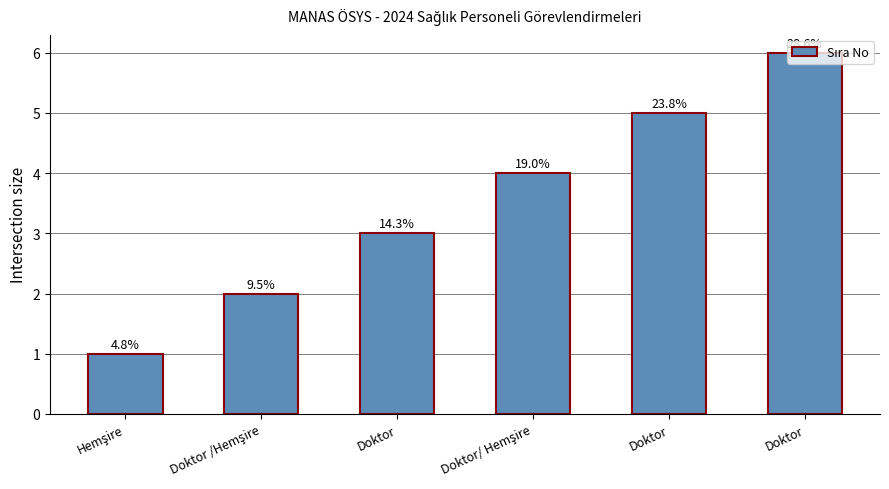

Is it true that the value at Doktor is 9?

False